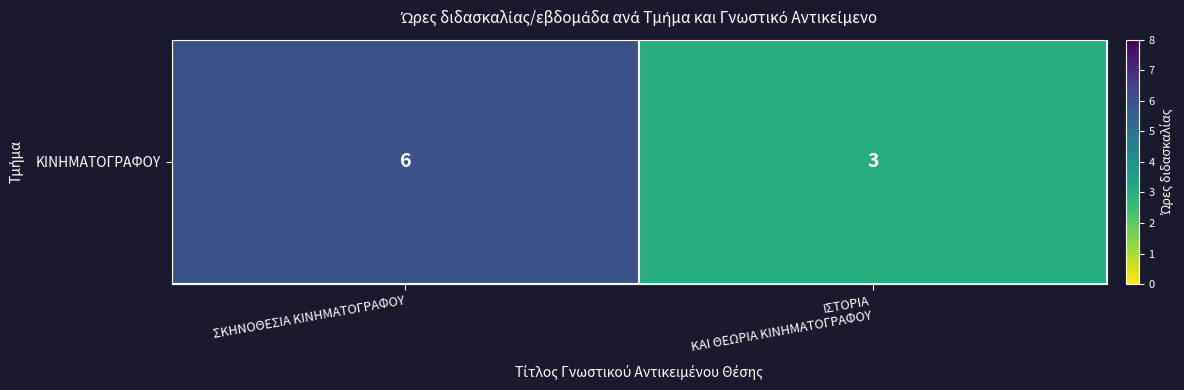

What is the change in value from ΣΚΗΝΟΘΕΣΙΑ ΚΙΝΗΜΑΤΟΓΡΑΦΟΥ to ΙΣΤΟΡΙΑ
ΚΑΙ ΘΕΩΡΙΑ ΚΙΝΗΜΑΤΟΓΡΑΦΟΥ?

-3